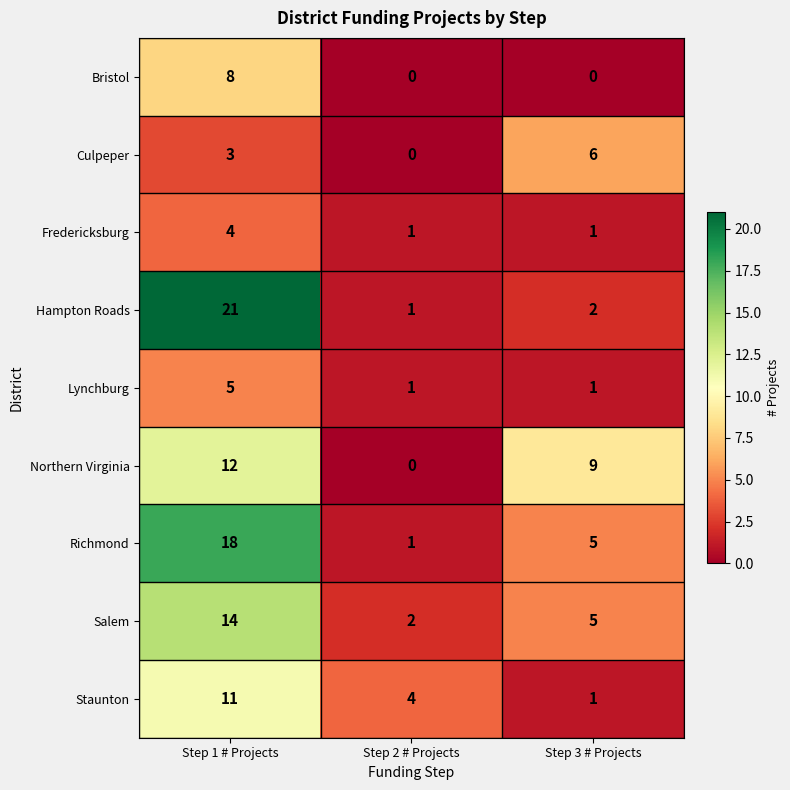

Reading left to right, transcribe all the data shown in this chart.

Bristol: Step 1 # Projects=8	Step 2 # Projects=0	Step 3 # Projects=0
Culpeper: Step 1 # Projects=3	Step 2 # Projects=0	Step 3 # Projects=6
Fredericksburg: Step 1 # Projects=4	Step 2 # Projects=1	Step 3 # Projects=1
Hampton Roads: Step 1 # Projects=21	Step 2 # Projects=1	Step 3 # Projects=2
Lynchburg: Step 1 # Projects=5	Step 2 # Projects=1	Step 3 # Projects=1
Northern Virginia: Step 1 # Projects=12	Step 2 # Projects=0	Step 3 # Projects=9
Richmond: Step 1 # Projects=18	Step 2 # Projects=1	Step 3 # Projects=5
Salem: Step 1 # Projects=14	Step 2 # Projects=2	Step 3 # Projects=5
Staunton: Step 1 # Projects=11	Step 2 # Projects=4	Step 3 # Projects=1